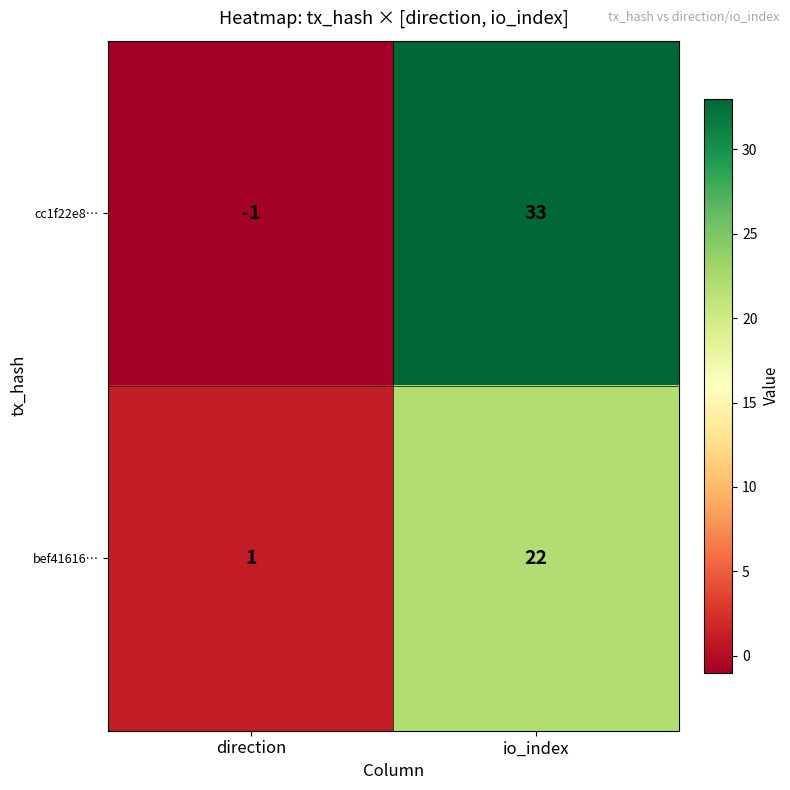

Reading right to left, what are all the values shown in this chart?

cc1f22e8…: io_index=33	direction=-1
bef41616…: io_index=22	direction=1